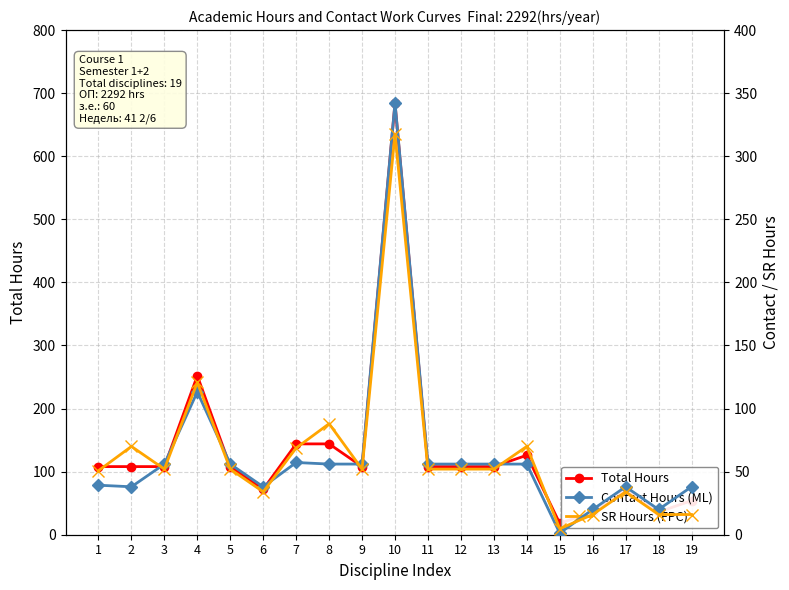

What is the highest value of the SR Hours (FPC) series?

317.5